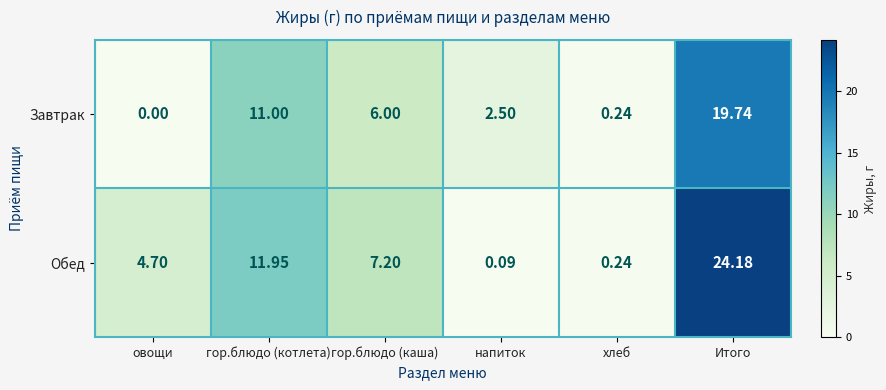

How many data points in Обед are above 7?

3